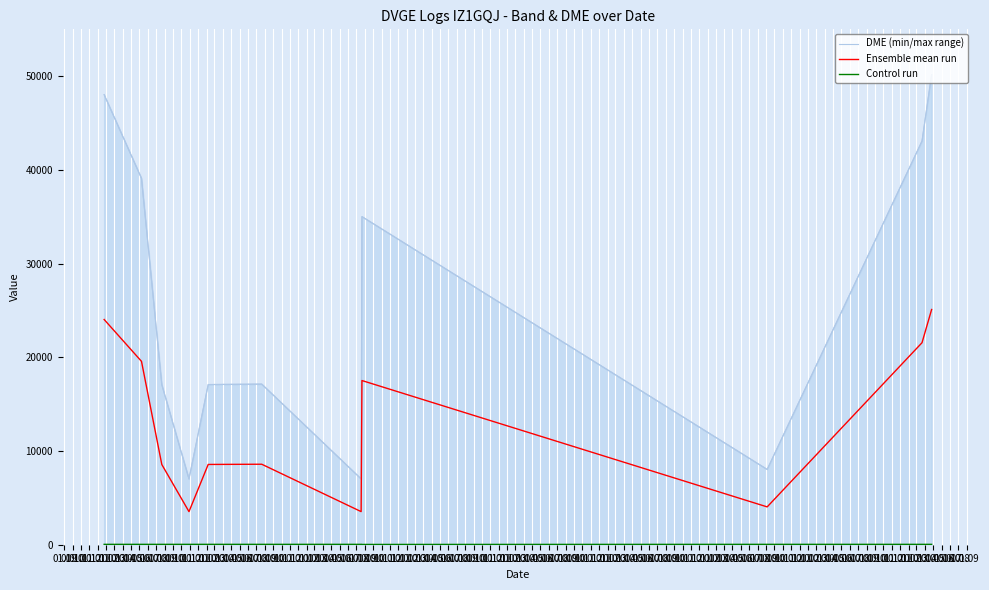

What is the difference between the DME (min/max range) values at 01.10 and 01.11?

22016.0